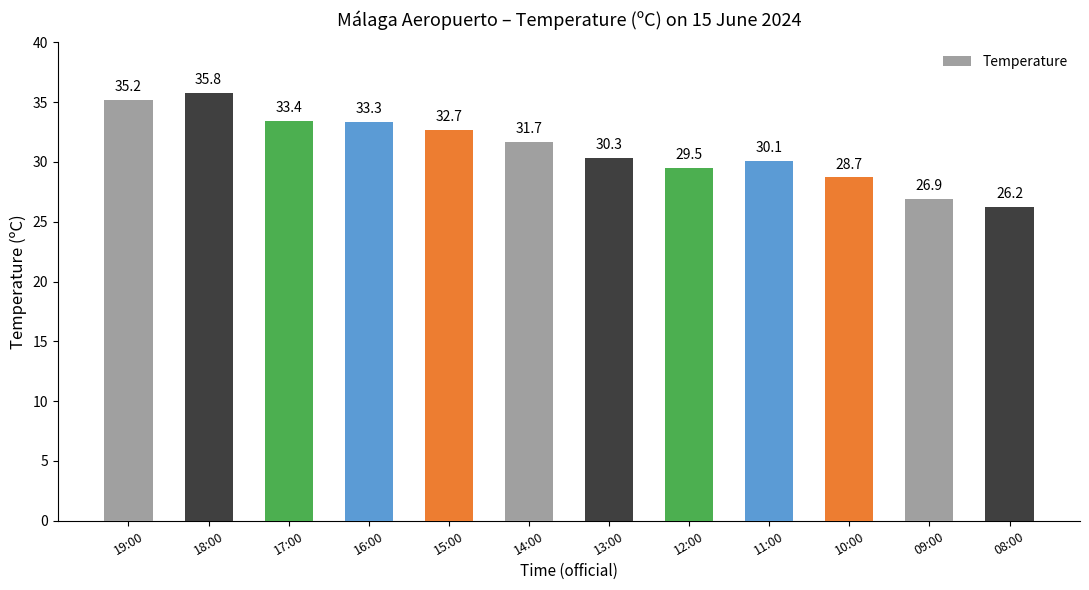

Which label corresponds to the largest value in the chart?

18:00